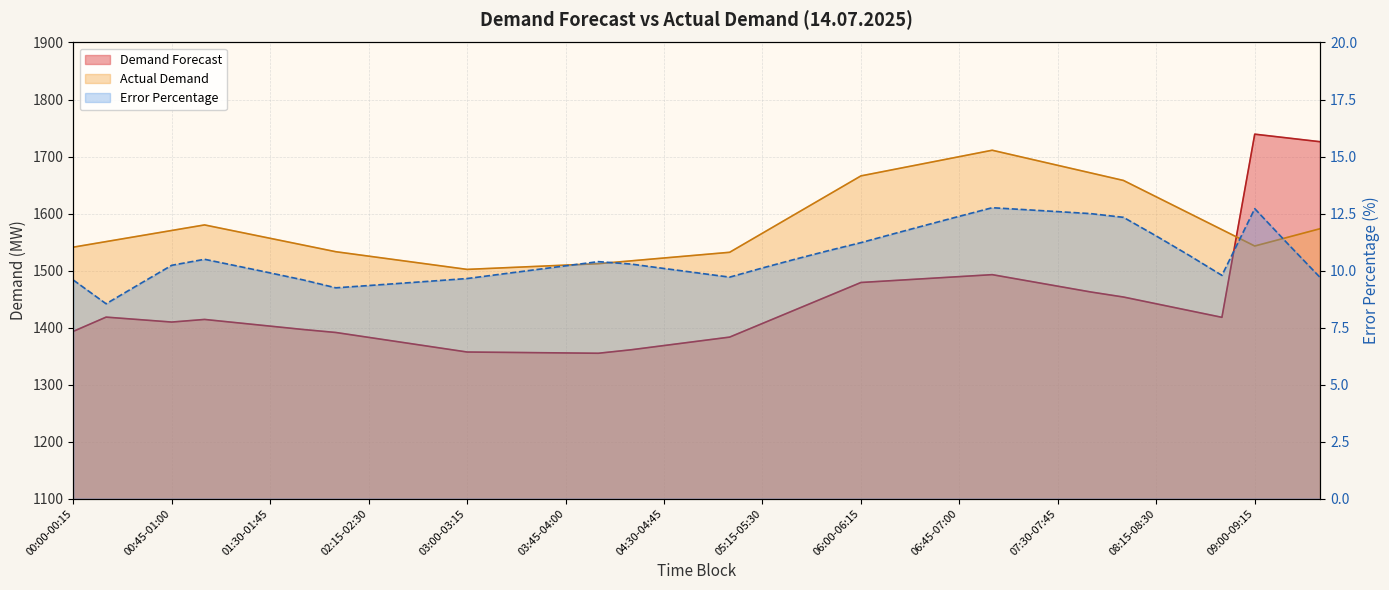

True or false: Actual Demand has a value of 1522.0 at 04:30-04:45.

True